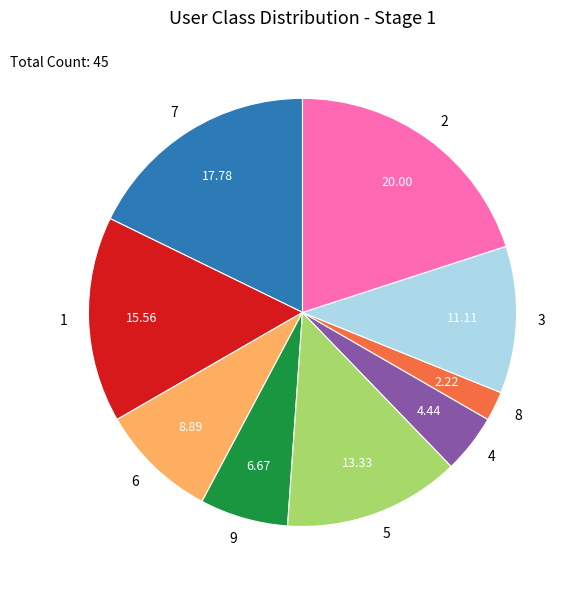

Is 4 the majority of the pie?

No